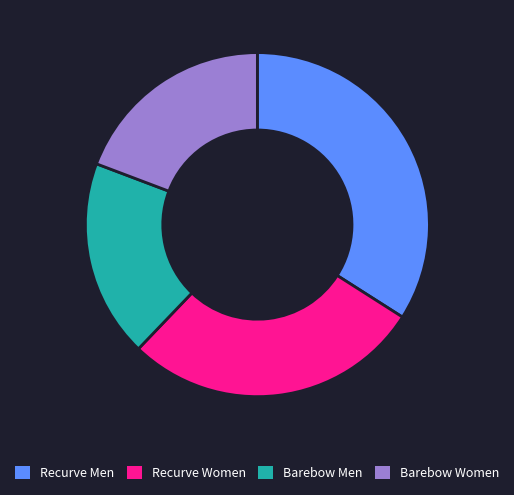

True or false: Barebow Men accounts for 8% of the total.

False